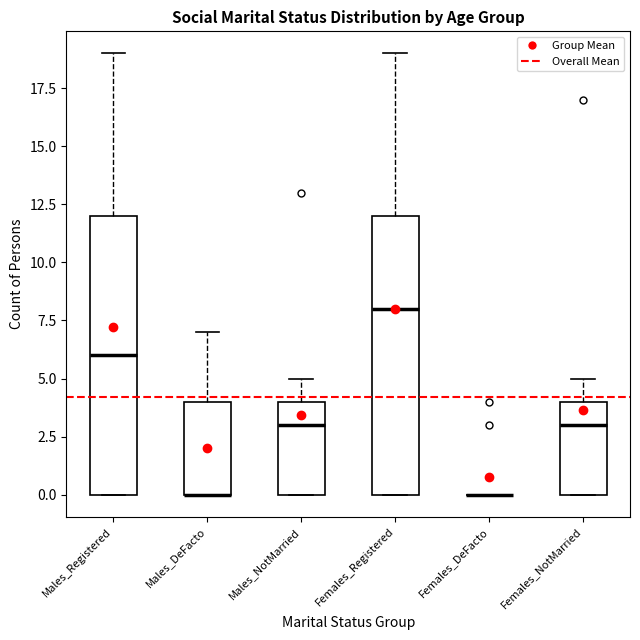

Where is the upper edge of the box for Females_NotMarried on the y-axis? The values are not printed on the chart, so give them approximately, as read against the axis.

4